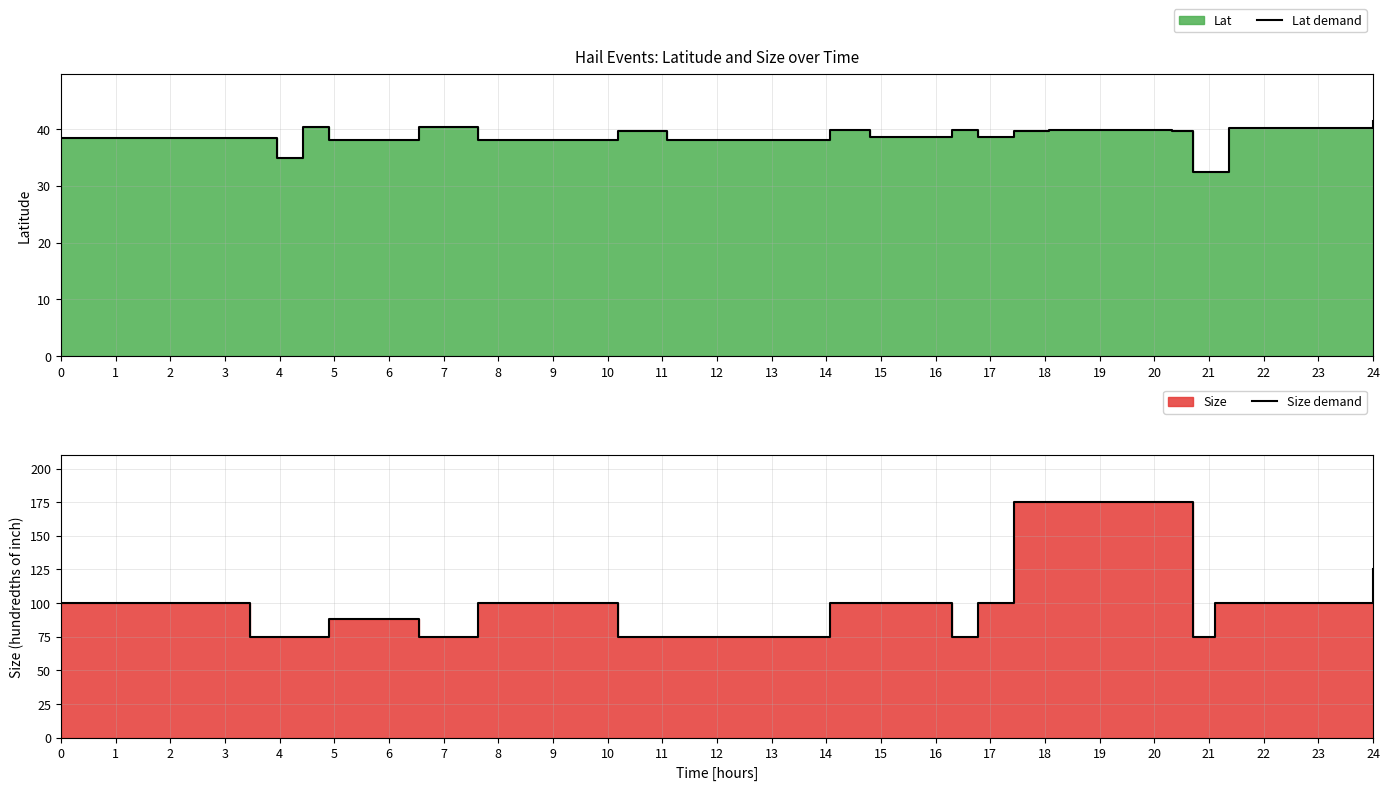

True or false: Lat demand and Size demand intersect in this chart.

False